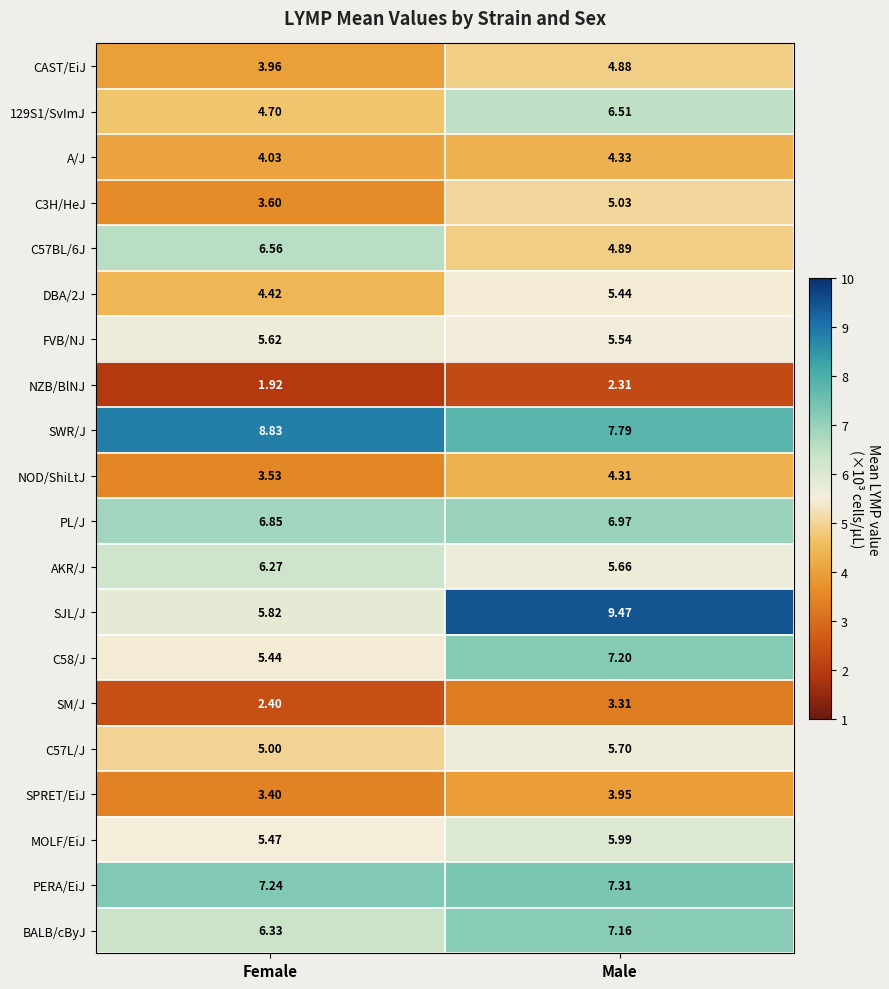

Is the value of C57L/J at Male greater than the value of PERA/EiJ at Male?

No